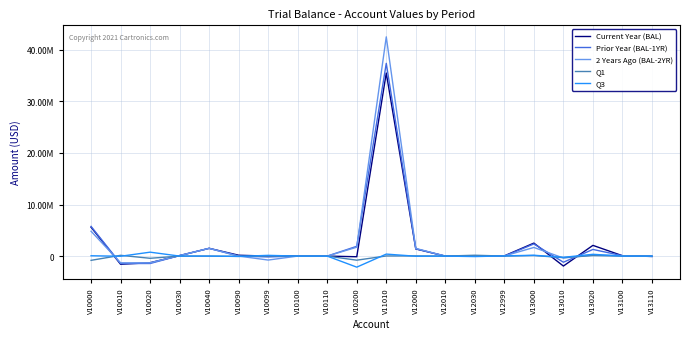

What is the difference between the maximum and minimum values in the Q1 series?

989532.8